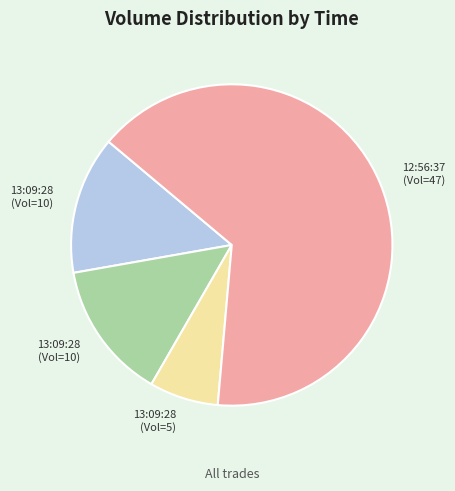

Is there a majority slice in this chart?

Yes